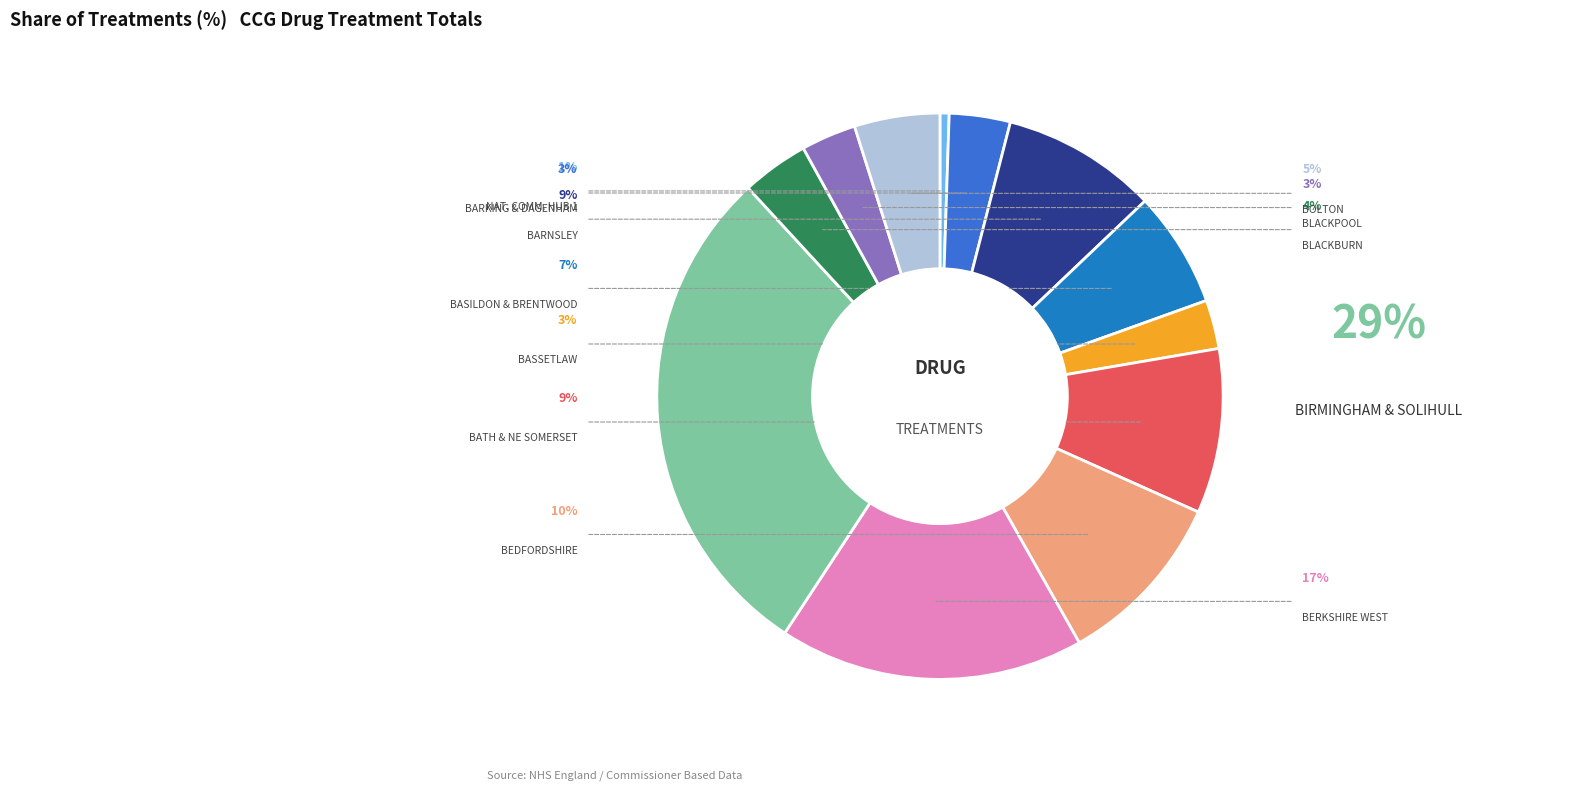

To the nearest percent, what is the difference between the largest and smallest slice percentages?

28%